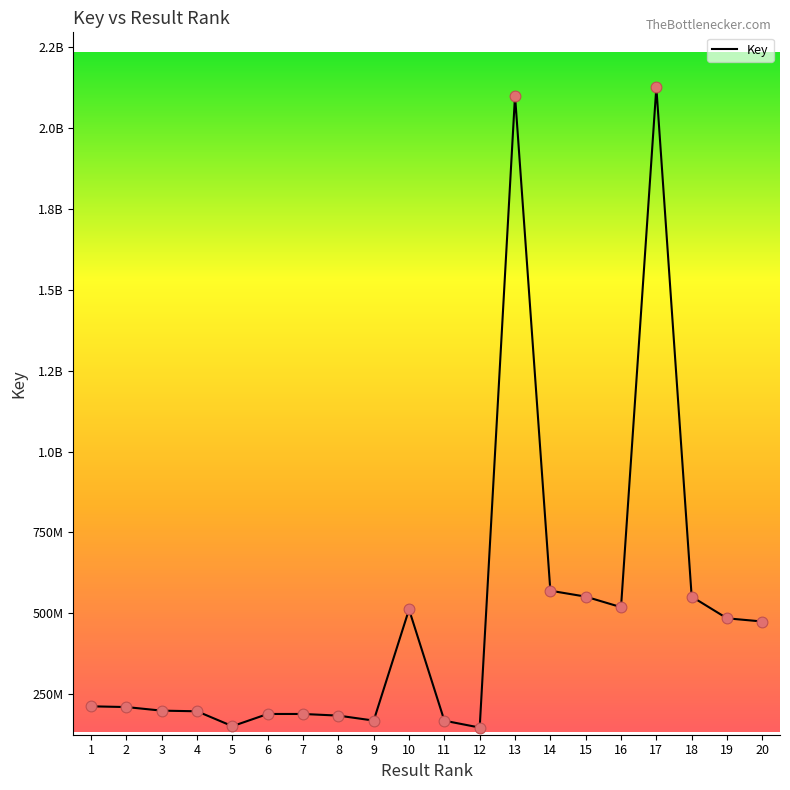

What is the ratio of the value at 12 to the value at 13?

0.1